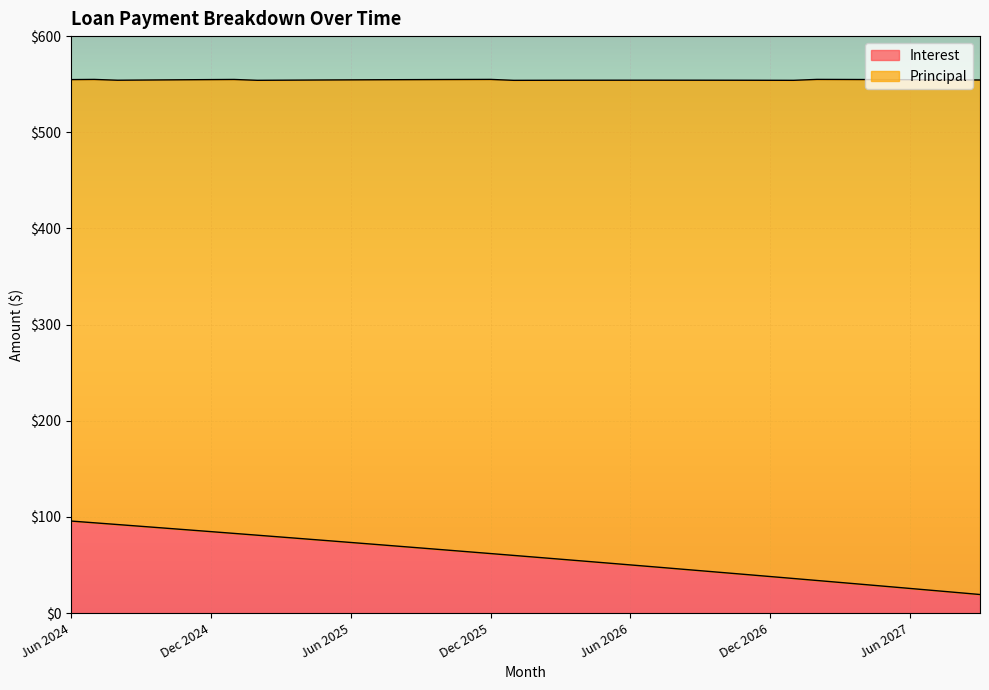

What is the change in value from Oct 2025 to Oct 2026?

-23.7